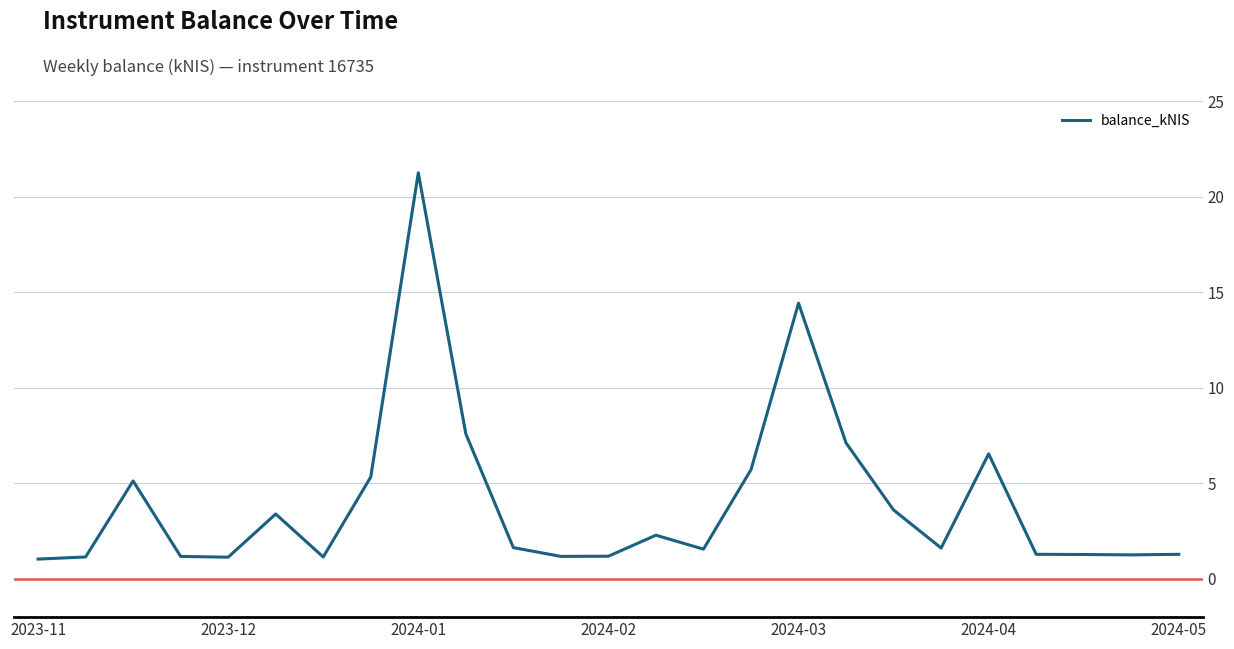

What is the difference between the maximum and minimum values?

20.2